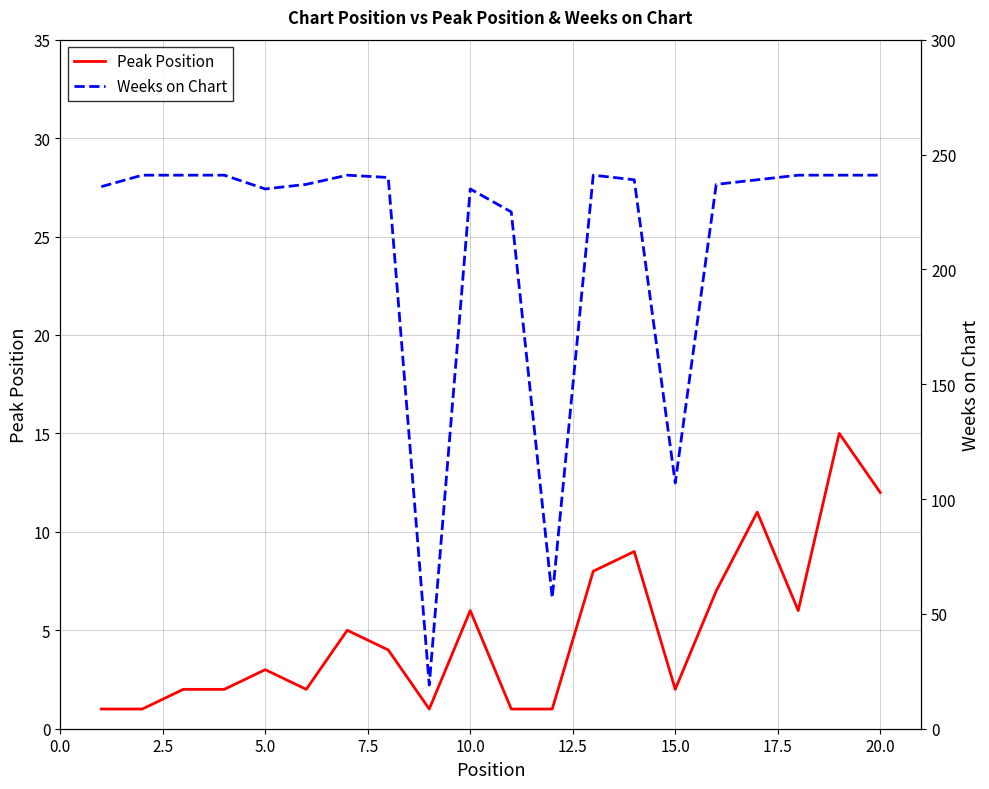

Which series has the largest total across all categories?

Weeks on Chart